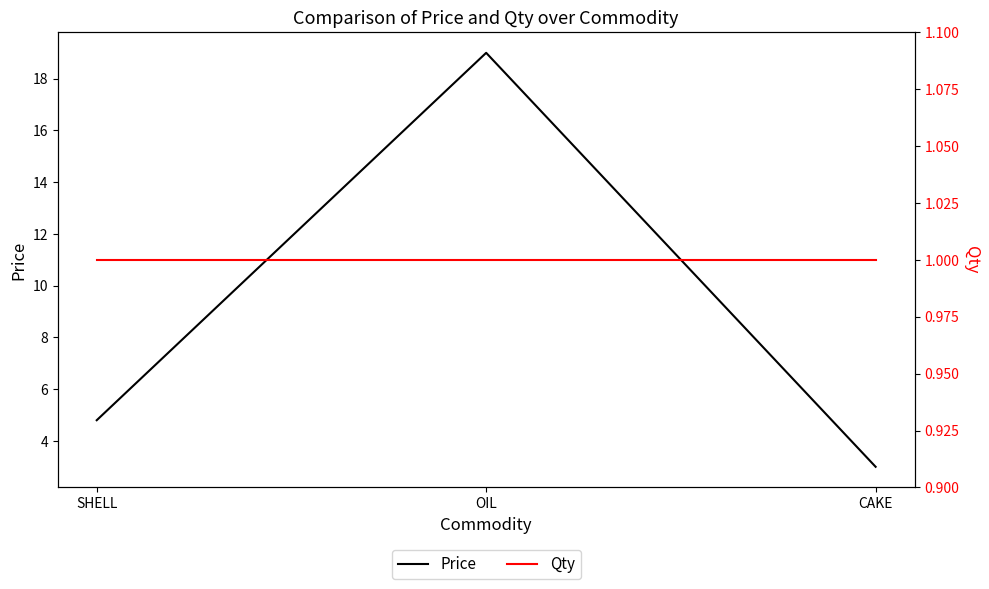

Rank the series by their maximum value, from highest to lowest.

Price, Qty